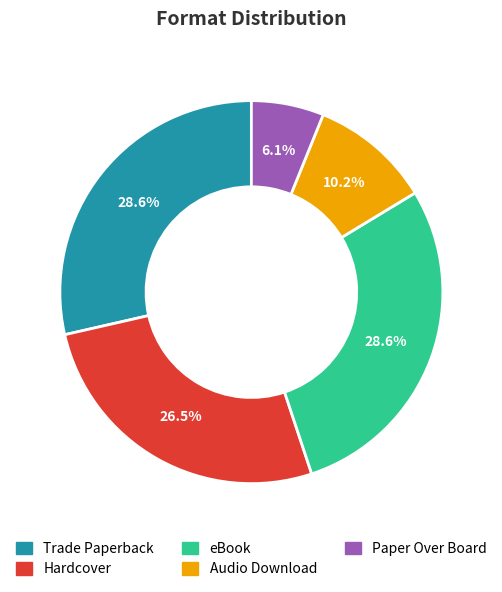

What is the smallest slice in the pie chart?

Paper Over Board